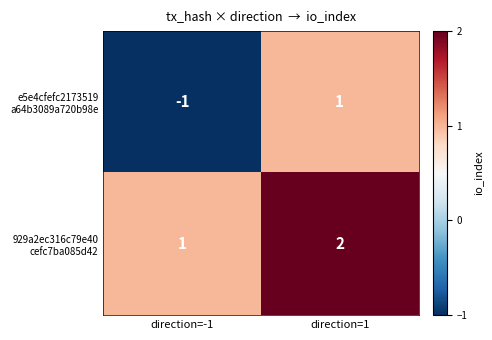

At which category is the sum across all series the highest?

direction=1